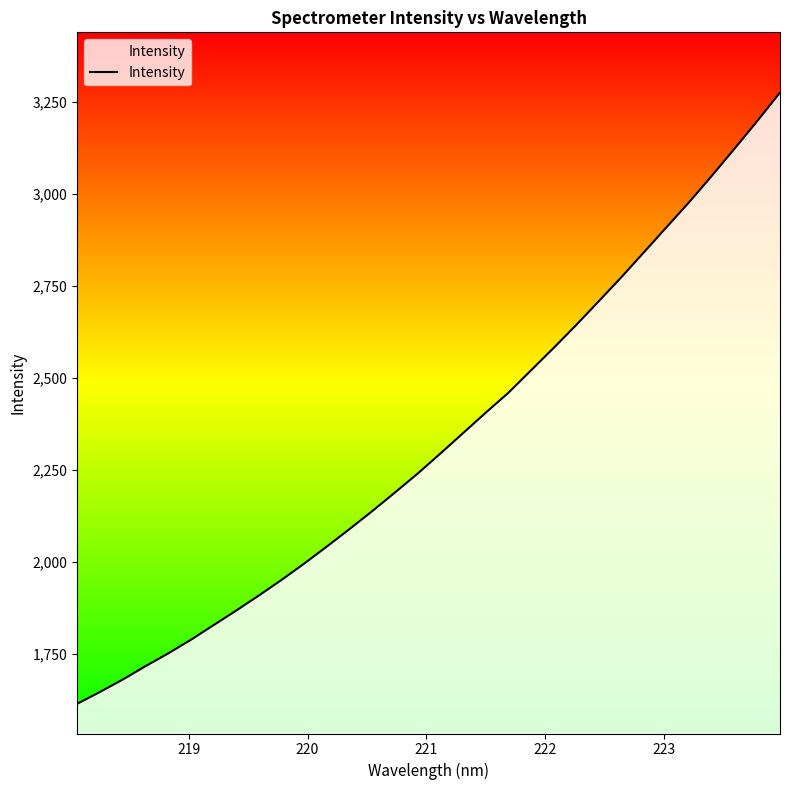

Does the chart have visible grid lines?

No